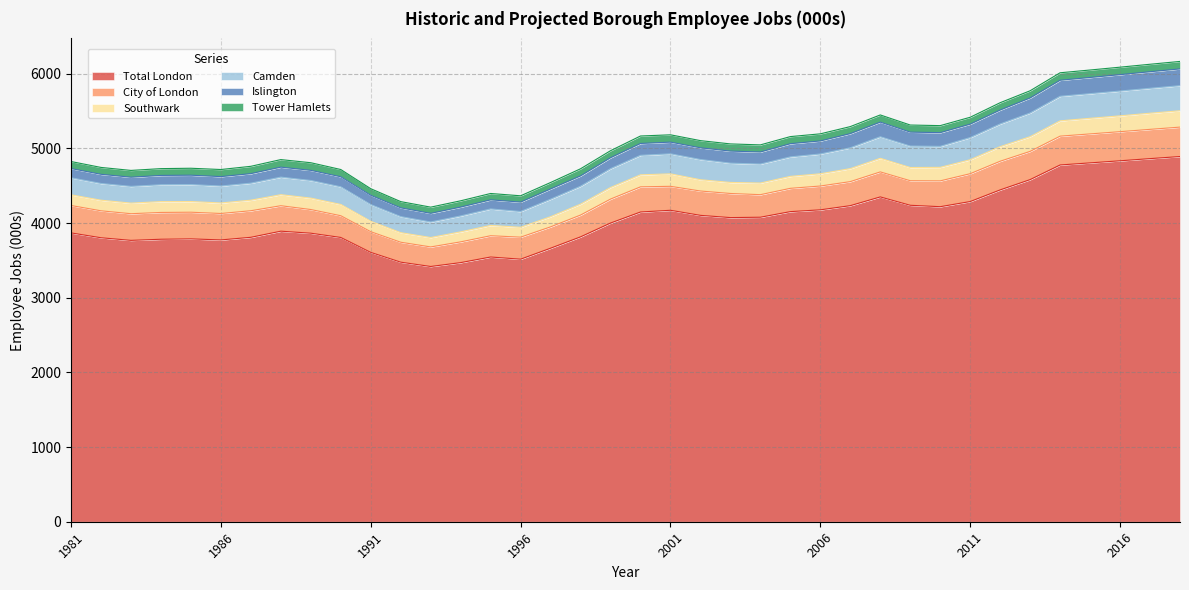

At how many categories does at least one series exceed 1509?

38